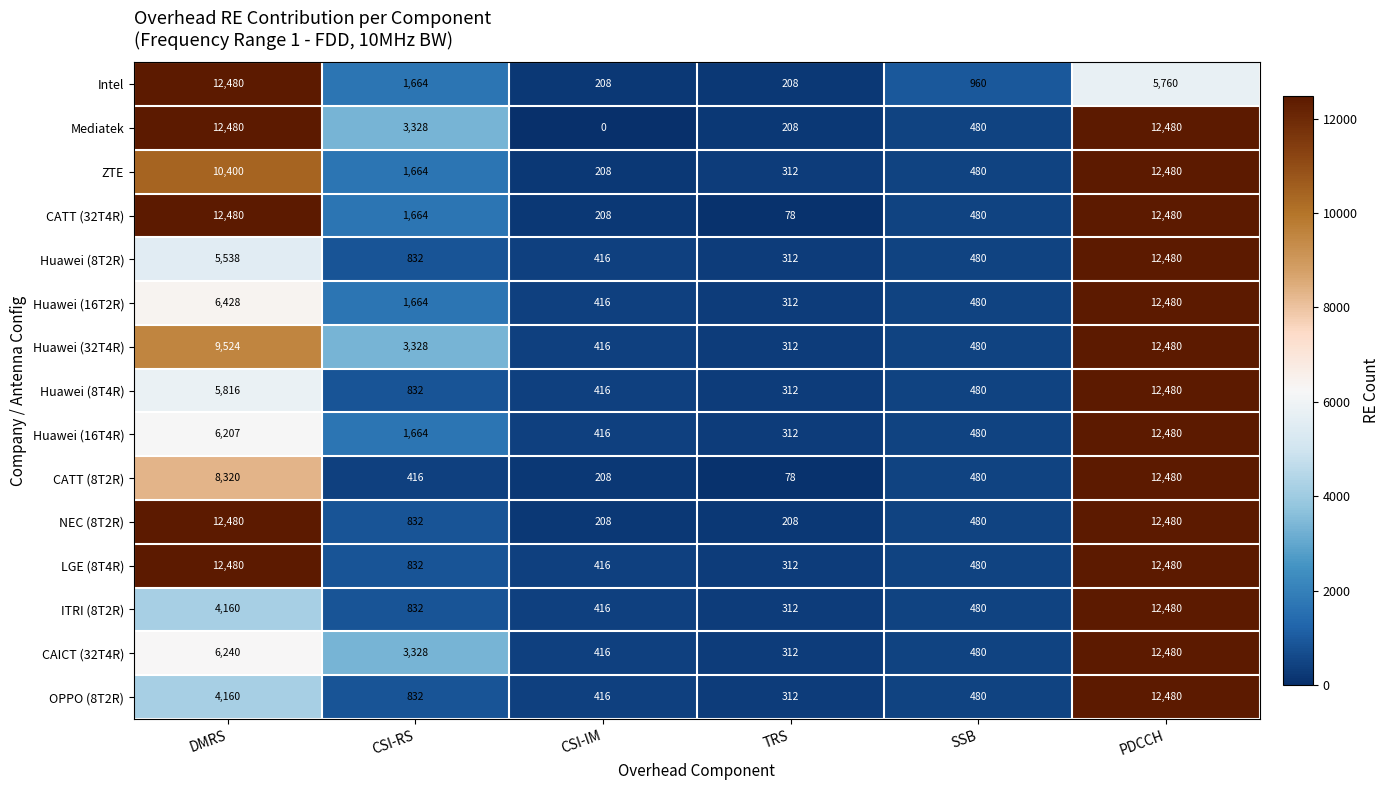

At which category is the sum across all series the highest?

PDCCH